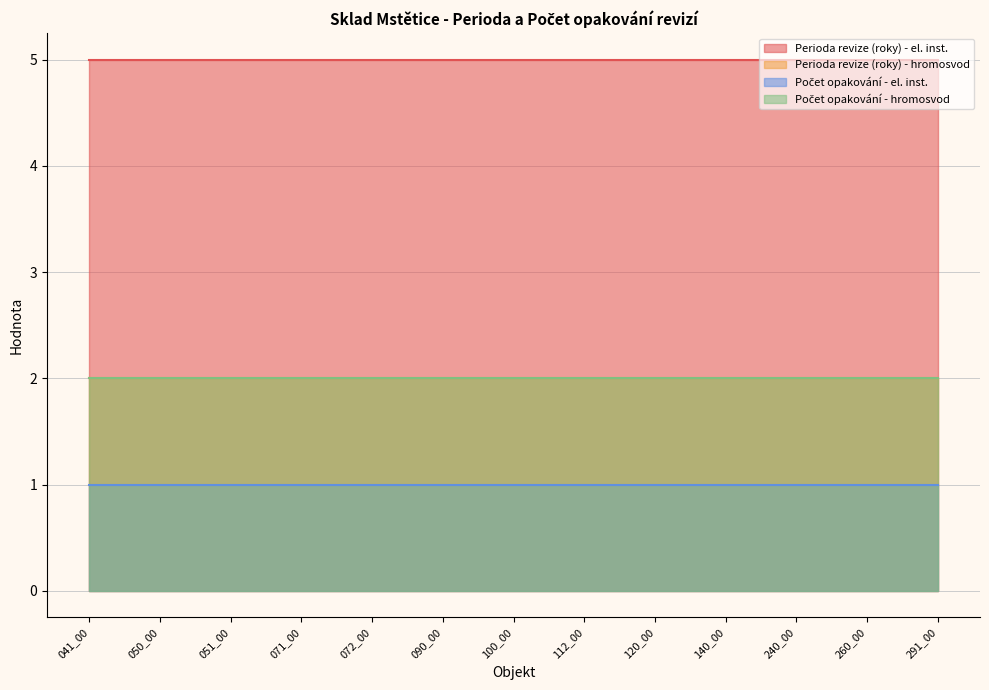

Which series has the largest range (max minus min)?

Perioda revize (roky) - el. inst.